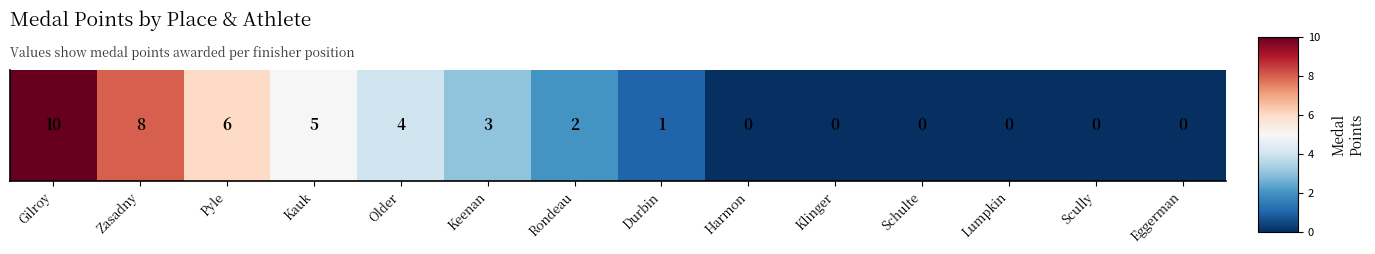

Rank the categories by value from lowest to highest.

Harmon, Klinger, Schulte, Lumpkin, Scully, Eggerman, Durbin, Rondeau, Keenan, Older, Kauk, Pyle, Zasadny, Gilroy